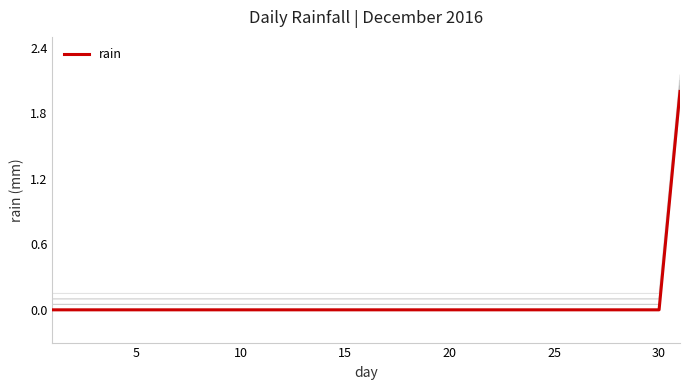

Is it true that the value at 10 is 0?

True